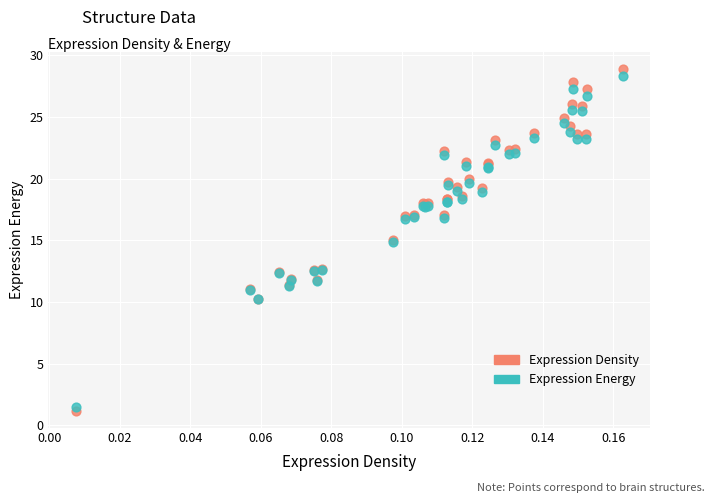

What are all the series names shown in the legend?

Expression Density, Expression Energy